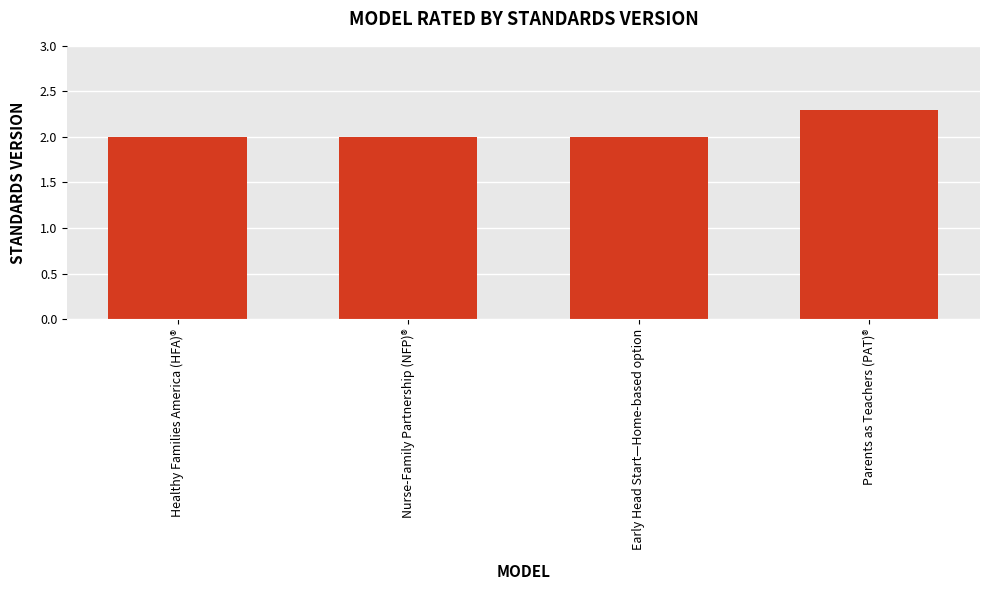

What is the difference between the maximum and minimum values?

0.3